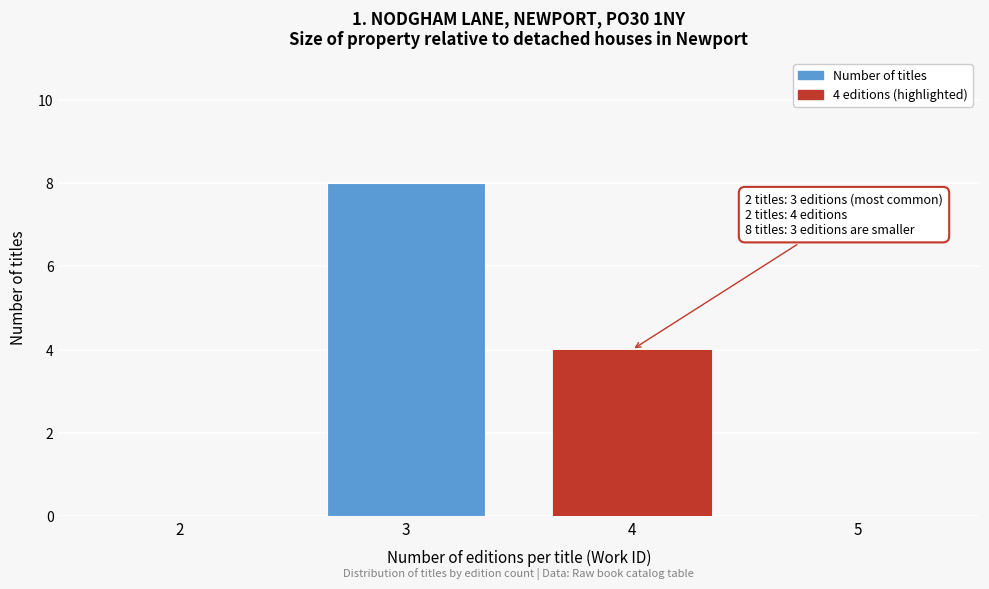

Reading left to right, transcribe all the data shown in this chart.

2=0	3=8	4=4	5=0